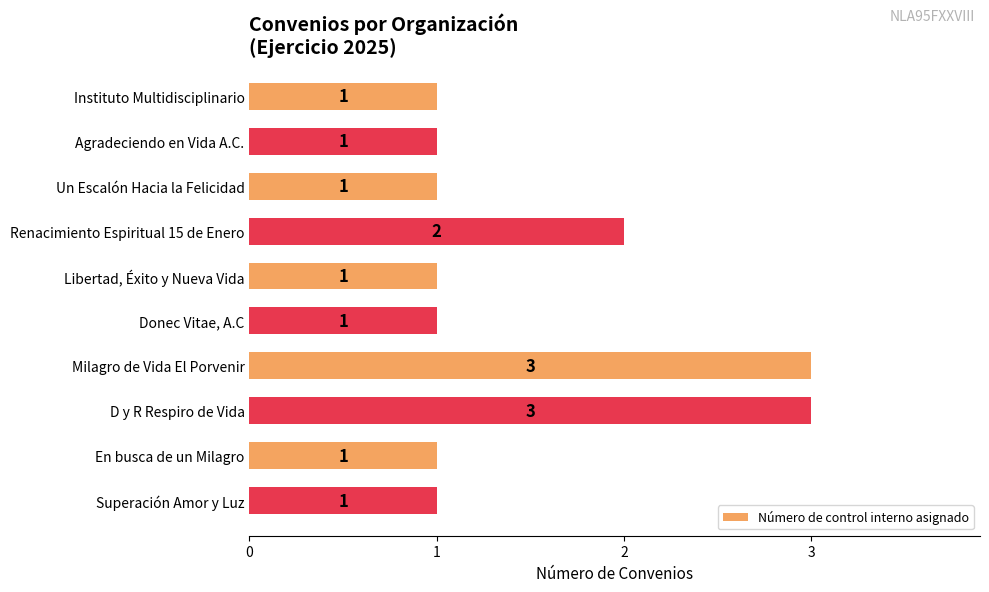

What is the value of the 1st bar from the top?

1